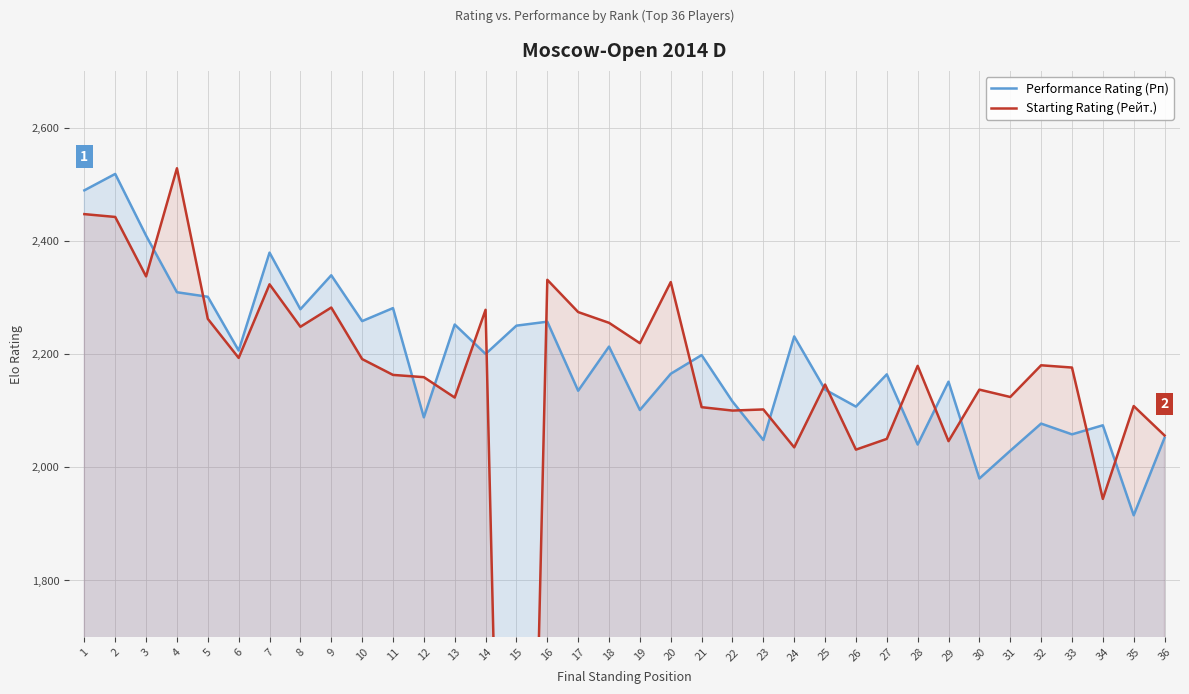

Which series has the largest total across all categories?

Performance Rating (Рп)